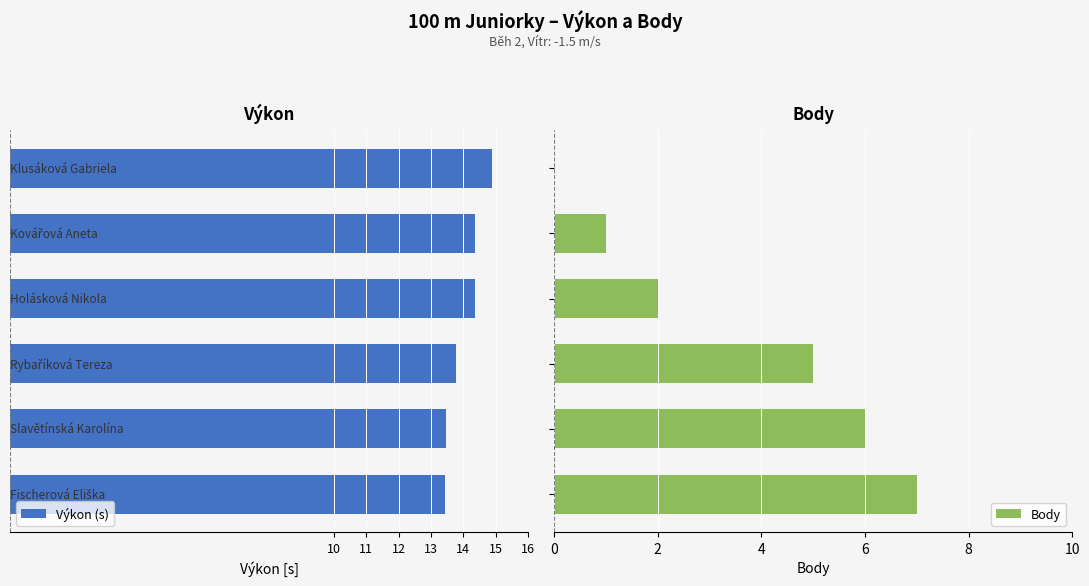

What is the value of the Body bar at the 3rd from the left?

5.0